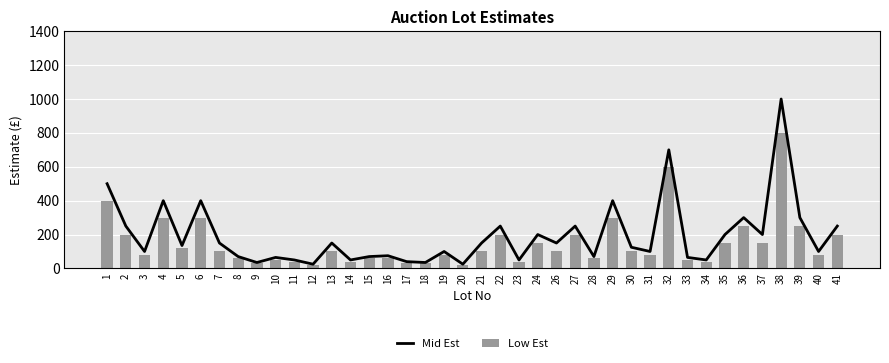

At which label does Low Est first exceed 100?

1